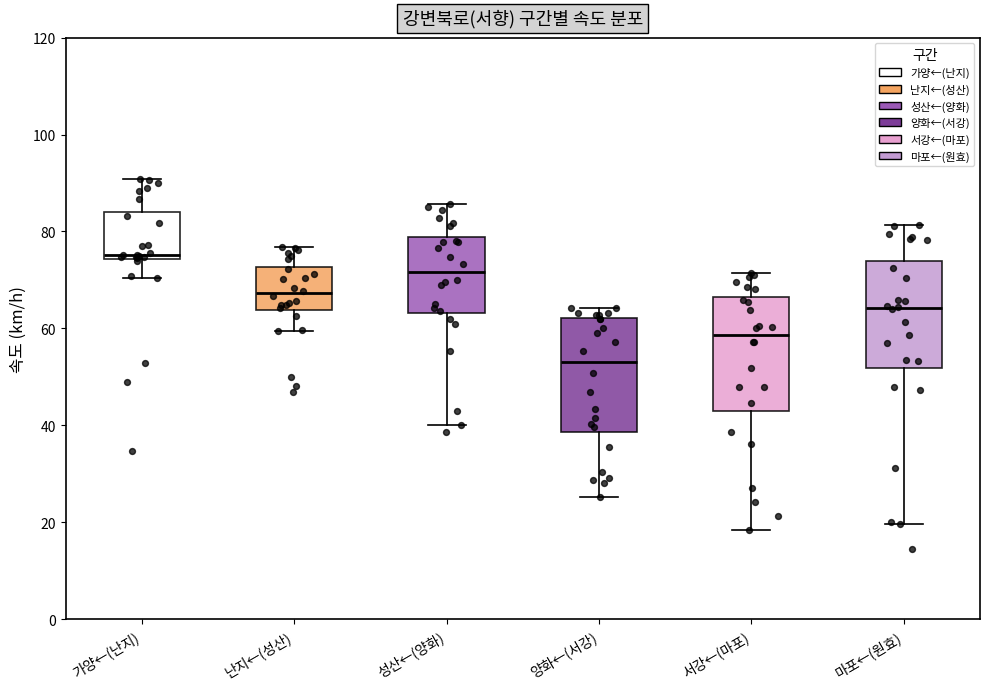

Reading left to right, transcribe this box plot: for each box, give where its median line is, the range the box spans, and where its two whiskers end, as read against the y-axis. The values are not printed on the chart, so give them approximately, as read against the axis.

가양←(난지): median 76, box 74 to 84, whiskers 70 to 90
난지←(성산): median 68, box 64 to 72, whiskers 60 to 76
성산←(양화): median 72, box 64 to 78, whiskers 40 to 86
양화←(서강): median 54, box 38 to 62, whiskers 26 to 64
서강←(마포): median 58, box 44 to 66, whiskers 18 to 72
마포←(원효): median 64, box 52 to 74, whiskers 20 to 82